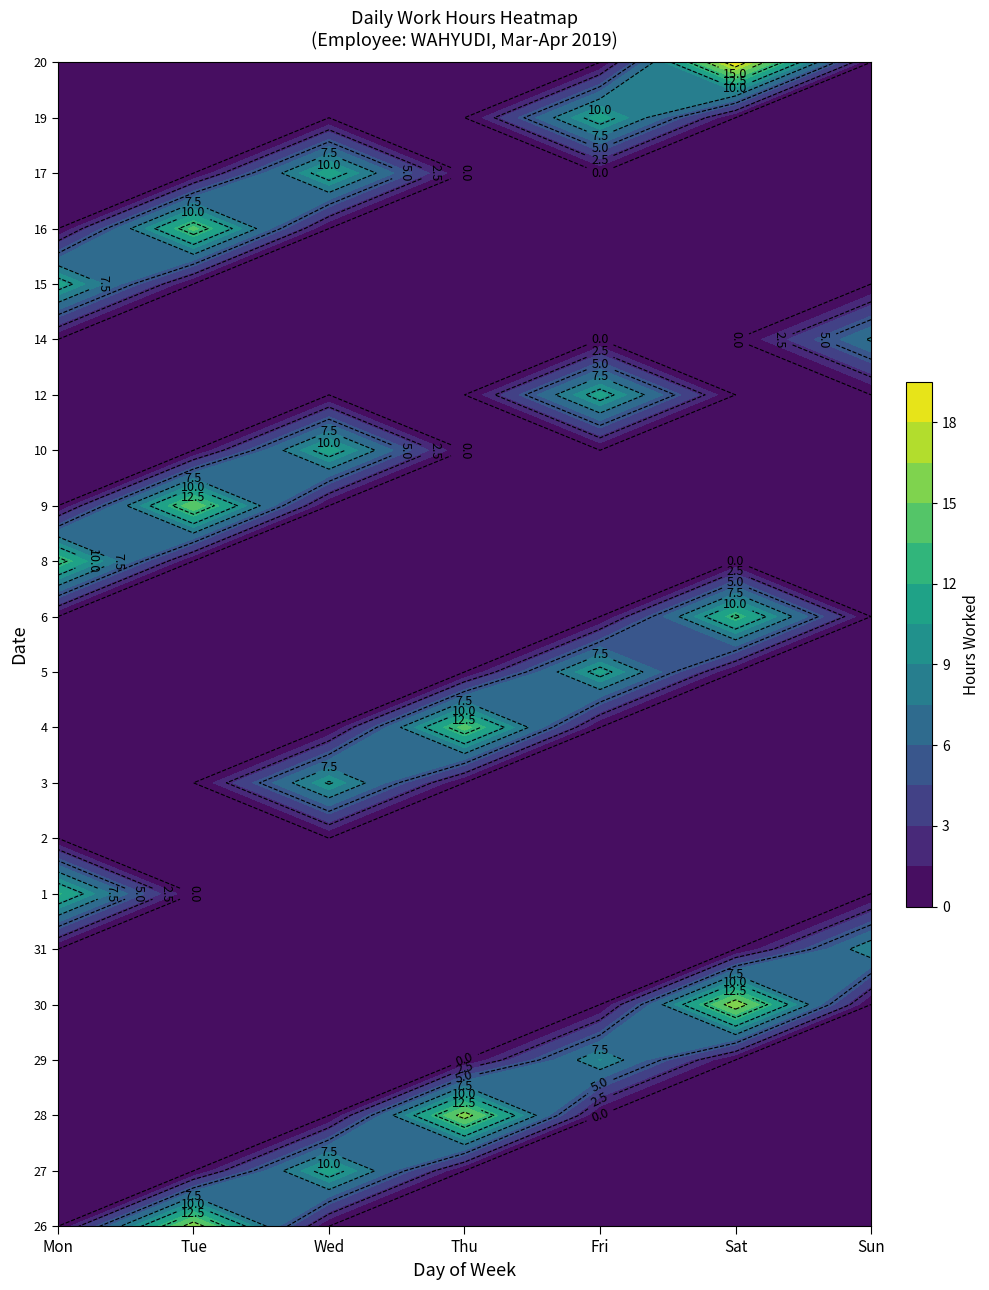

Rank the categories by 5 value from lowest to highest.

Tue, Wed, Thu, Sat, Sun, Mon, Fri